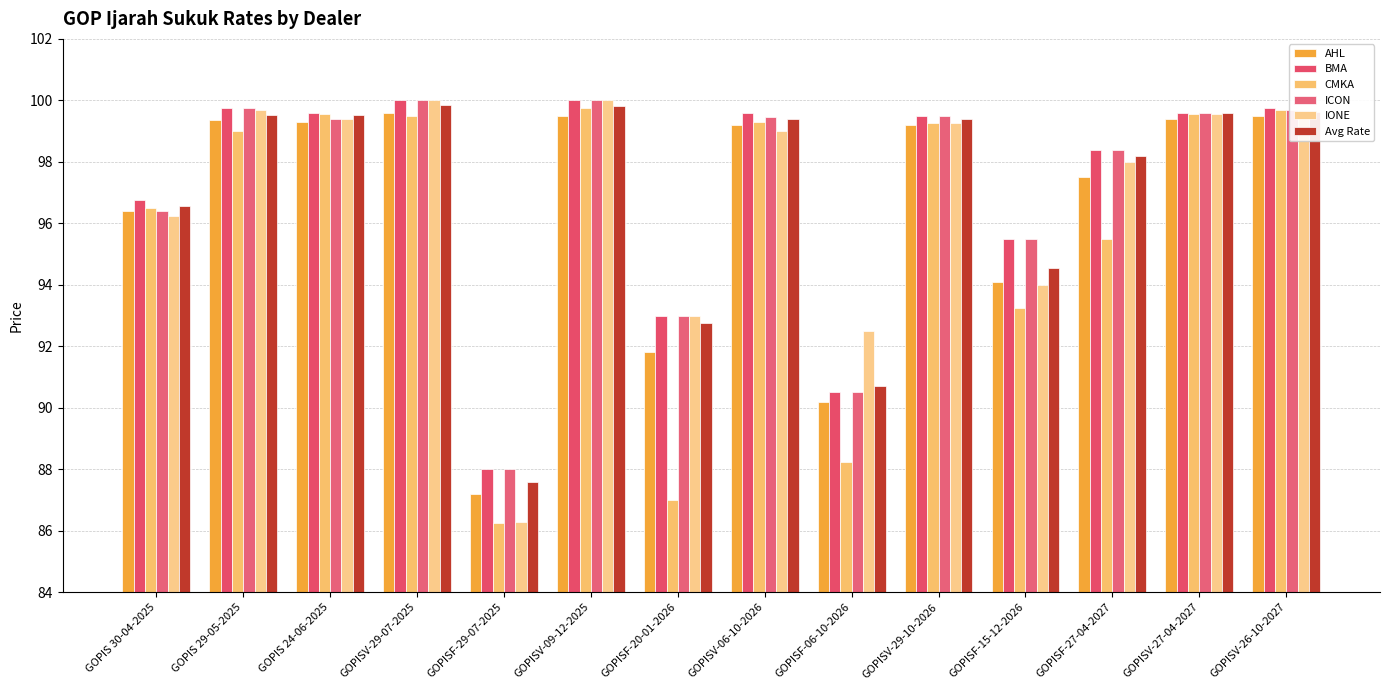

How many data points in ICON are less than 99?

6